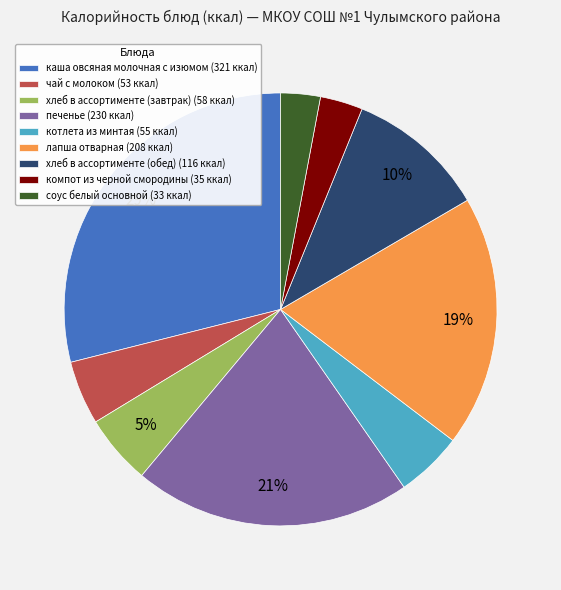

The печенье (230 ккал) slice represents 29% of the pie. True or false?

False